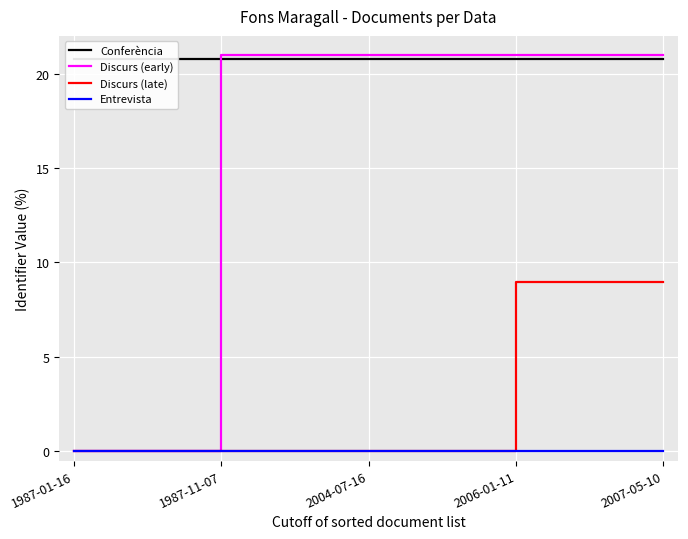

What is the difference between the highest and lowest values at 1987-01-16?

20.8